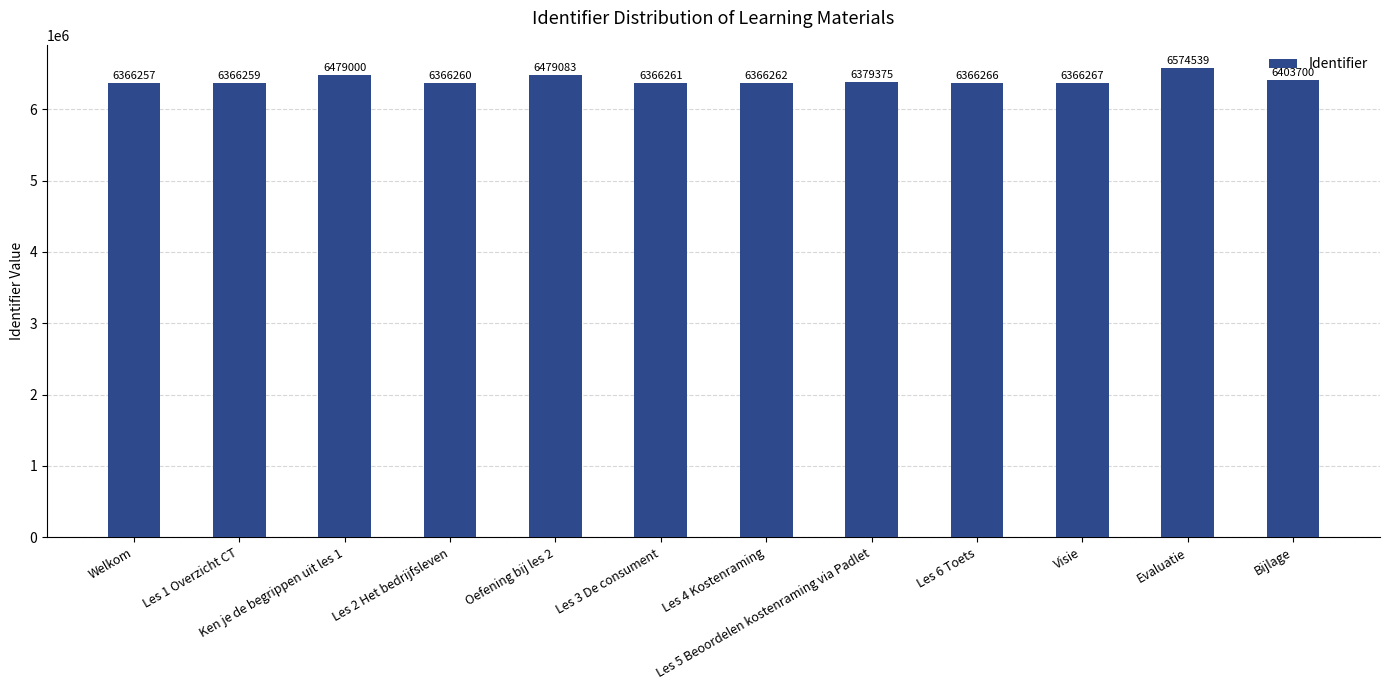

Reading right to left, transcribe all the data shown in this chart.

Bijlage=6403700	Evaluatie=6574539	Visie=6366267	Les 6 Toets=6366266	Les 5 Beoordelen kostenraming via Padlet=6379375	Les 4 Kostenraming=6366262	Les 3 De consument=6366261	Oefening bij les 2=6479083	Les 2 Het bedrijfsleven=6366260	Ken je de begrippen uit les 1=6479000	Les 1 Overzicht CT=6366259	Welkom=6366257